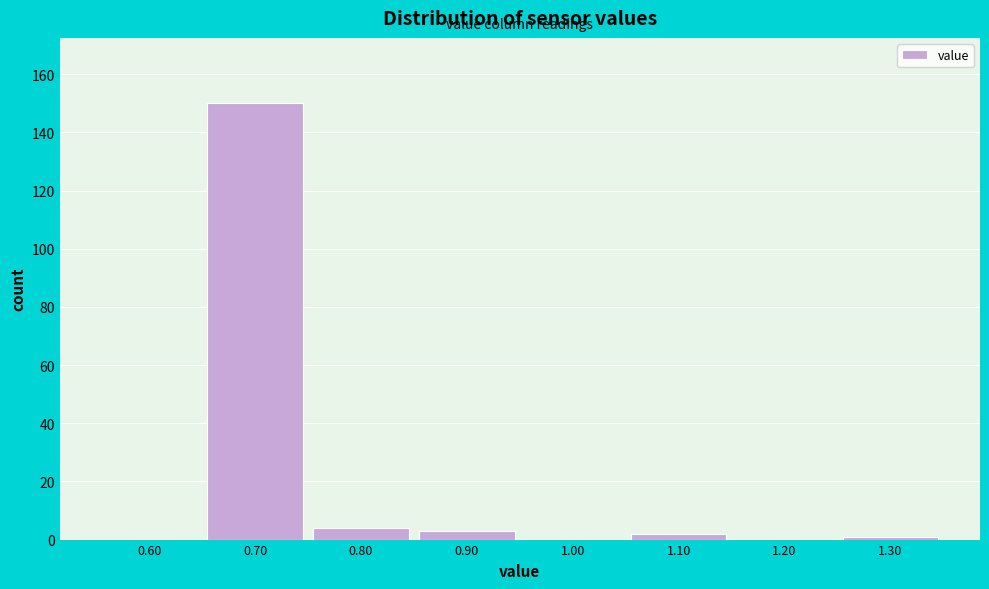

Reading left to right, list all the values displayed in this chart.

0.60=0	0.70=150	0.80=4	0.90=3	1.00=0	1.10=2	1.20=0	1.30=1